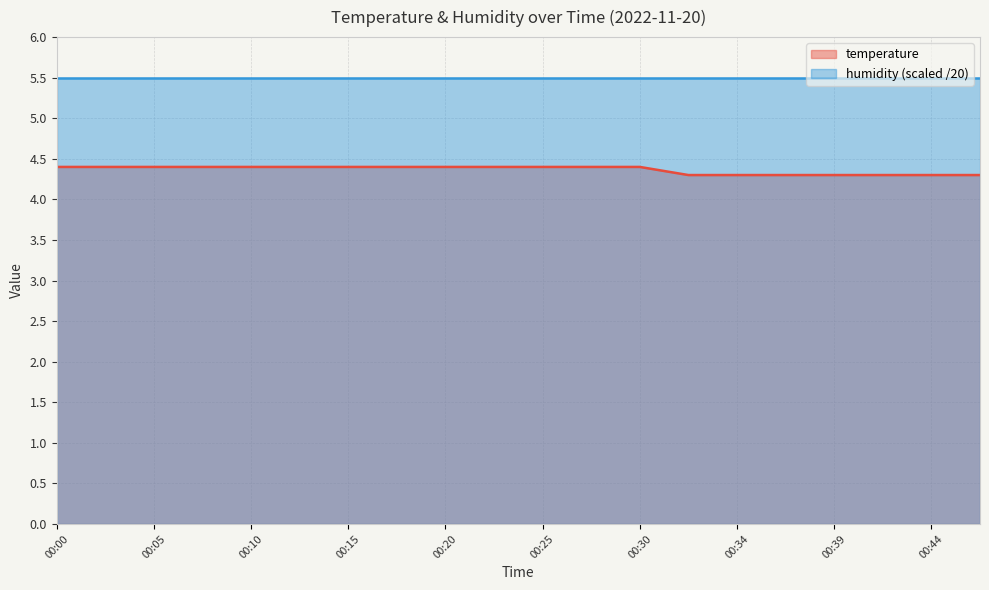

The chart shows a value of 2.1 at 00:25. True or false?

False